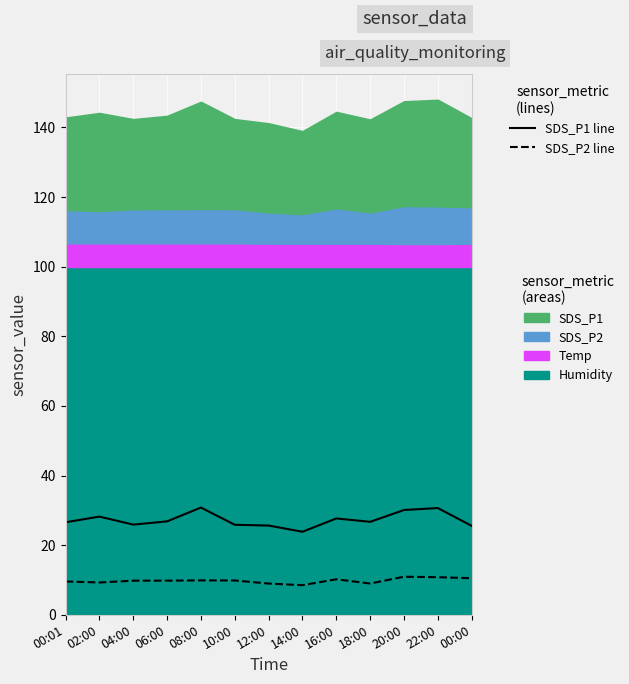

Between 10:00 and 14:00, which series saw the biggest shift?

SDS_P1 line